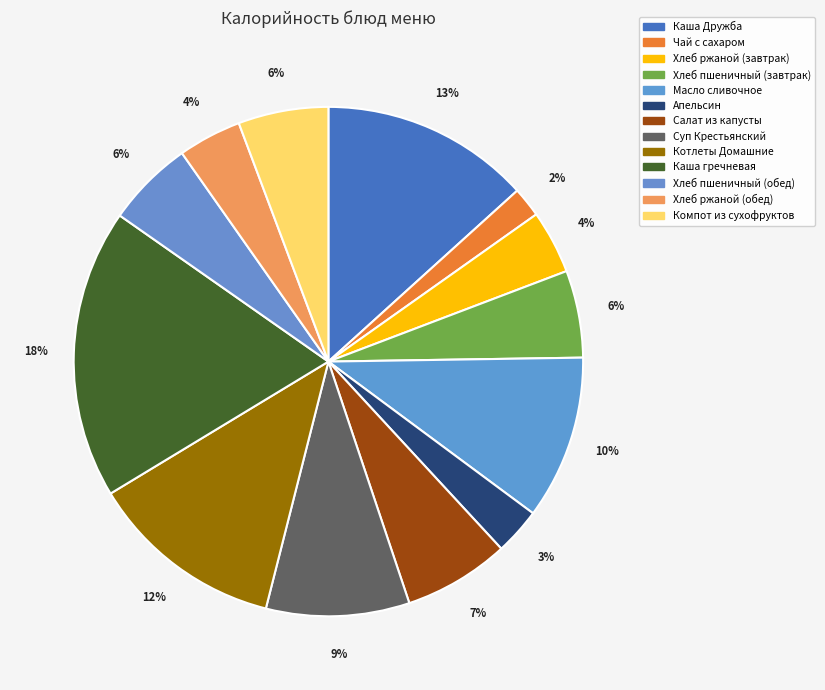

Is it true that Котлеты Домашние is 25% of the pie?

False